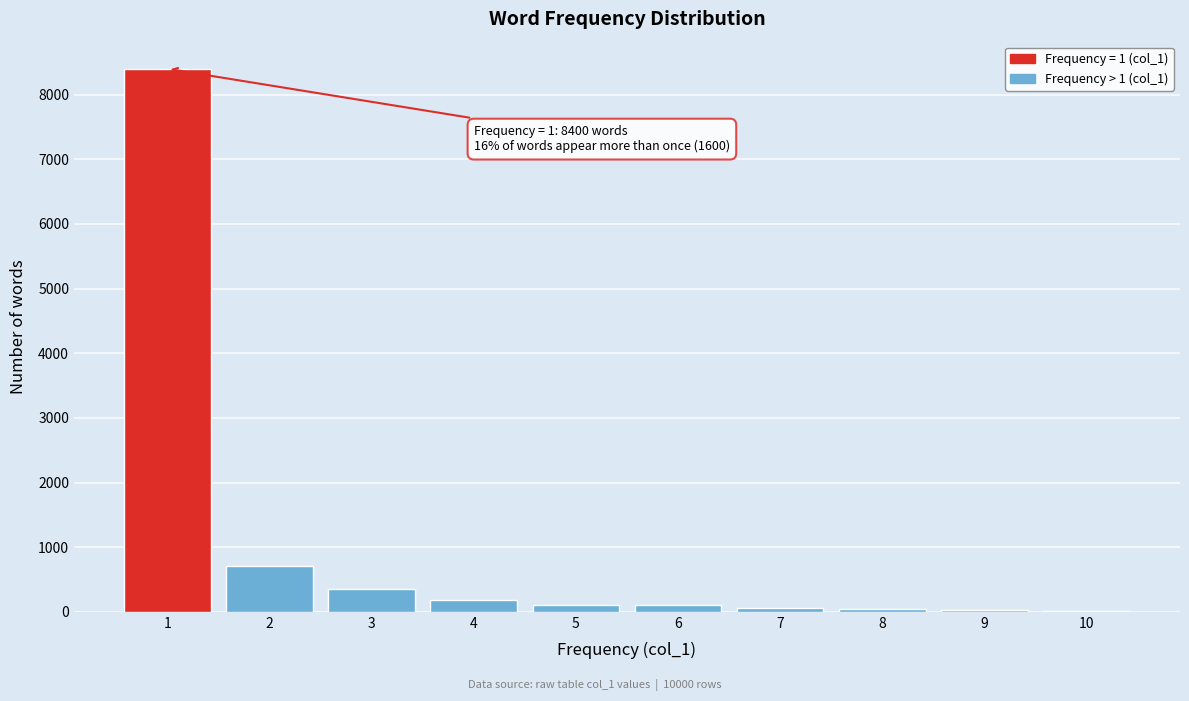

Which range on the x-axis has the tallest bar?

0.5 to 1.5